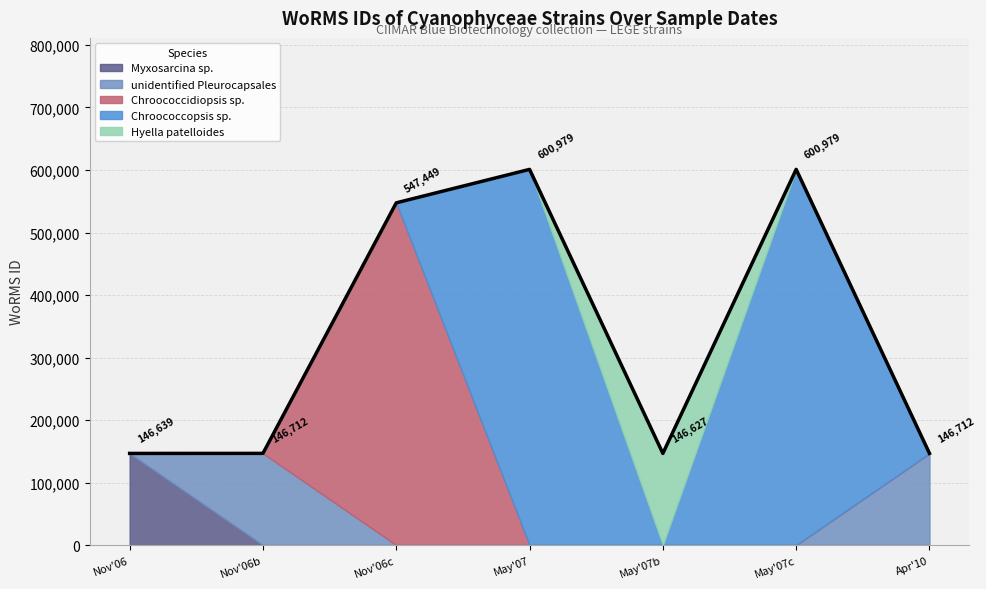

Which label corresponds to the largest value in the chart?

May'07